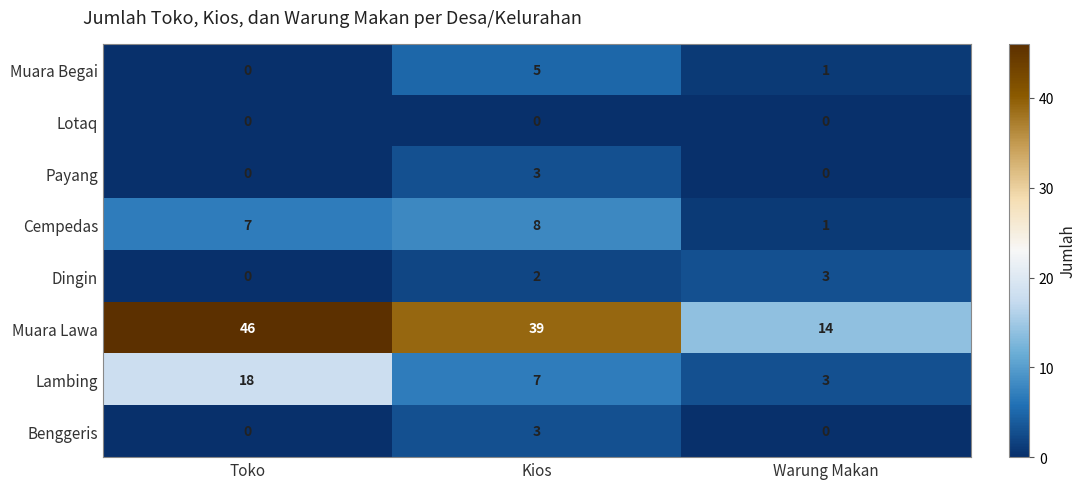

Is it true that Lambing equals 3 at Warung Makan?

True